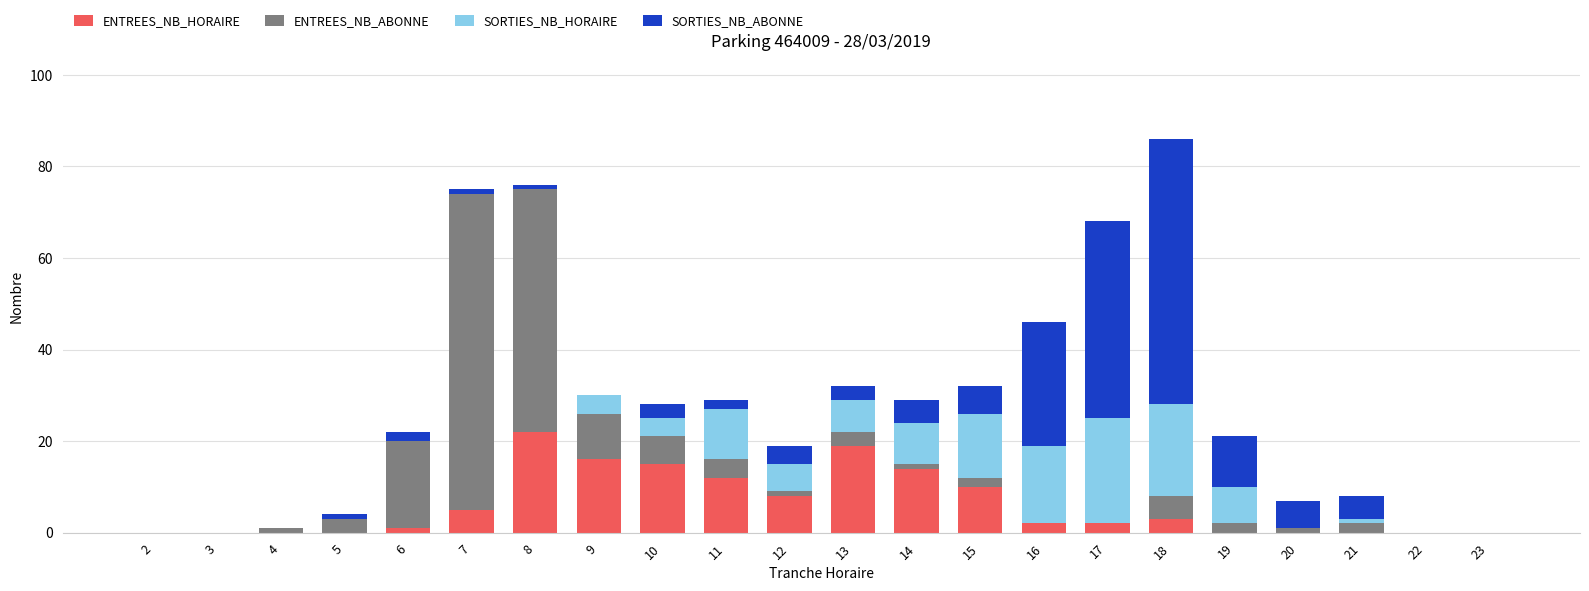

The ENTREES_NB_HORAIRE series shows 17 at 15. True or false?

False